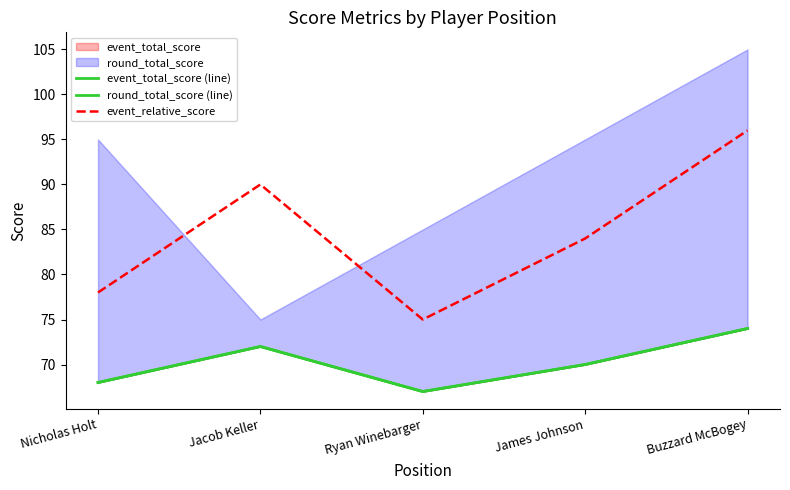

What is the sum of the event_relative_score values at Ryan Winebarger and Nicholas Holt?

153